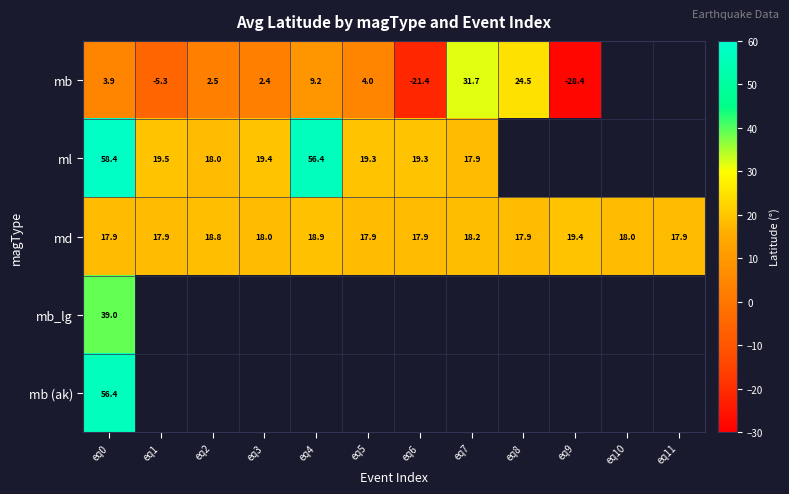

At how many categories does at least one series exceed 7?

12